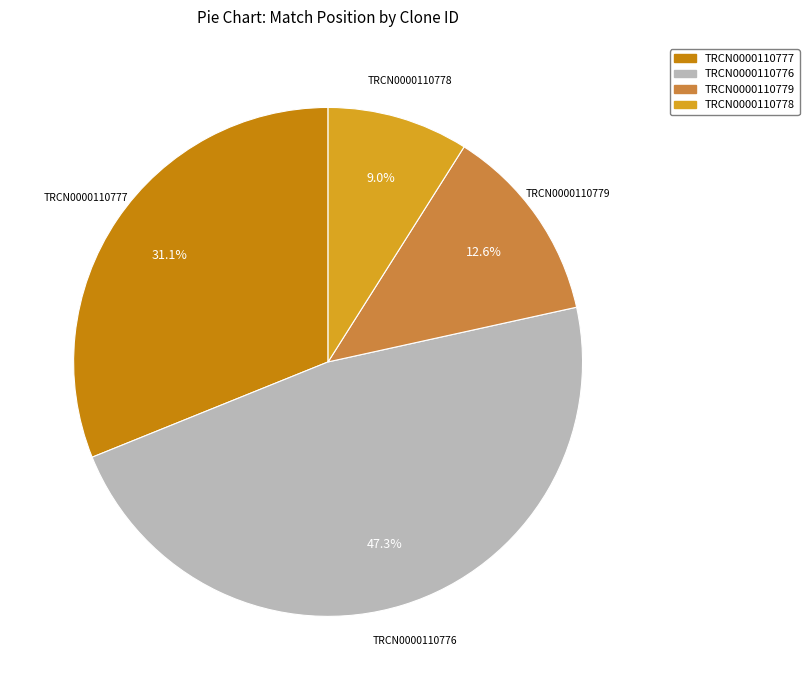

What is the ratio of the value at TRCN0000110777 to the value at TRCN0000110779?

2.5